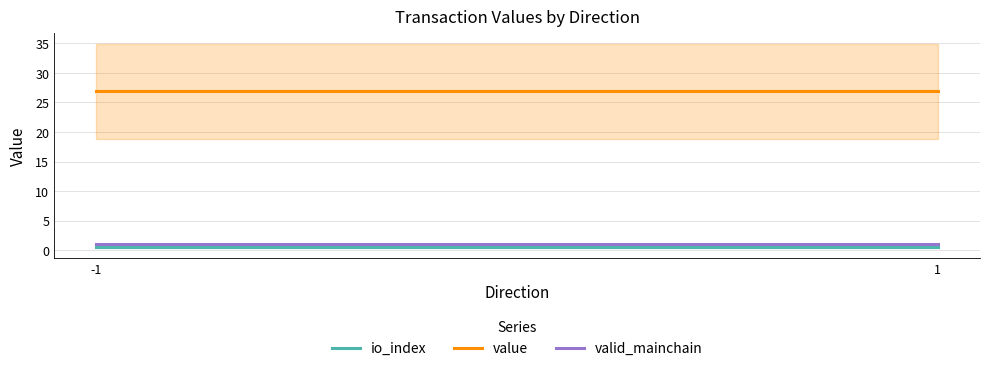

What is the sum of all valid_mainchain values?

2.0